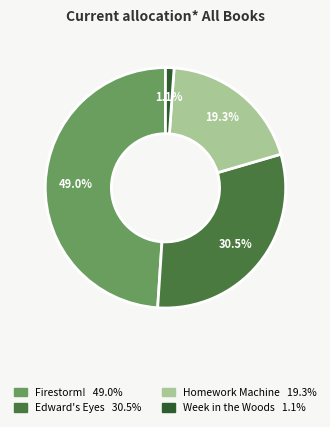

Between Week in the Woods and Firestorm!, which is larger?

Firestorm!